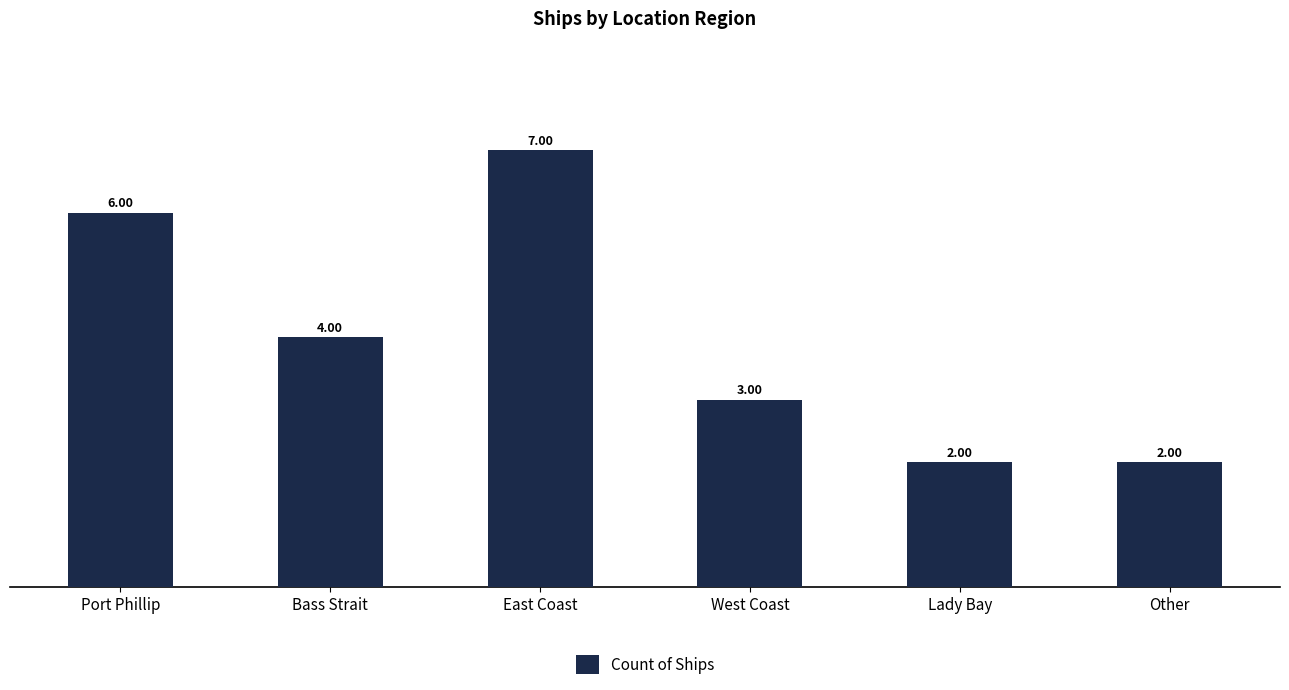

How many data points are less than 4?

3